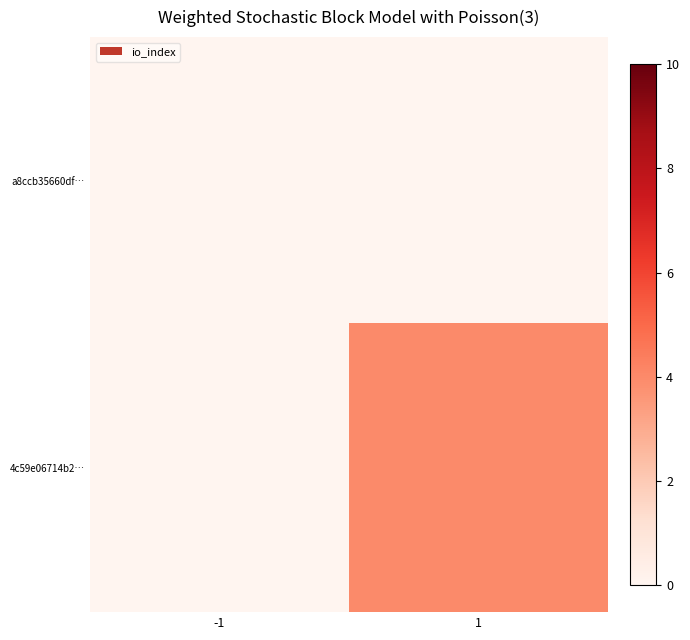

At which category does the chart reach its minimum across all series?

-1